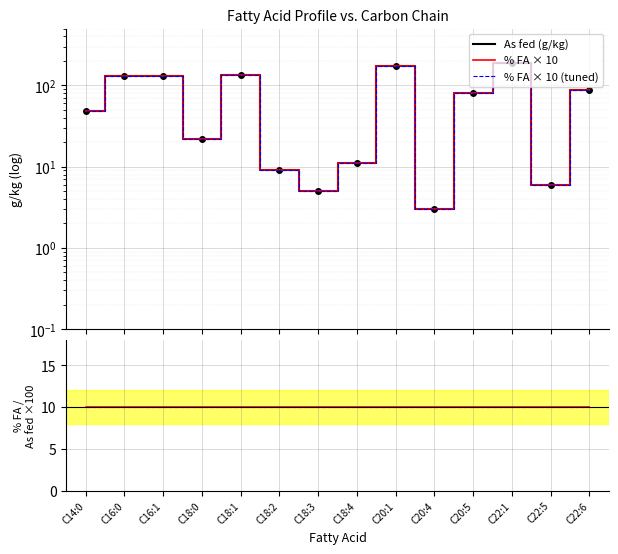

What is the average value of the % FA × 10 series?

74